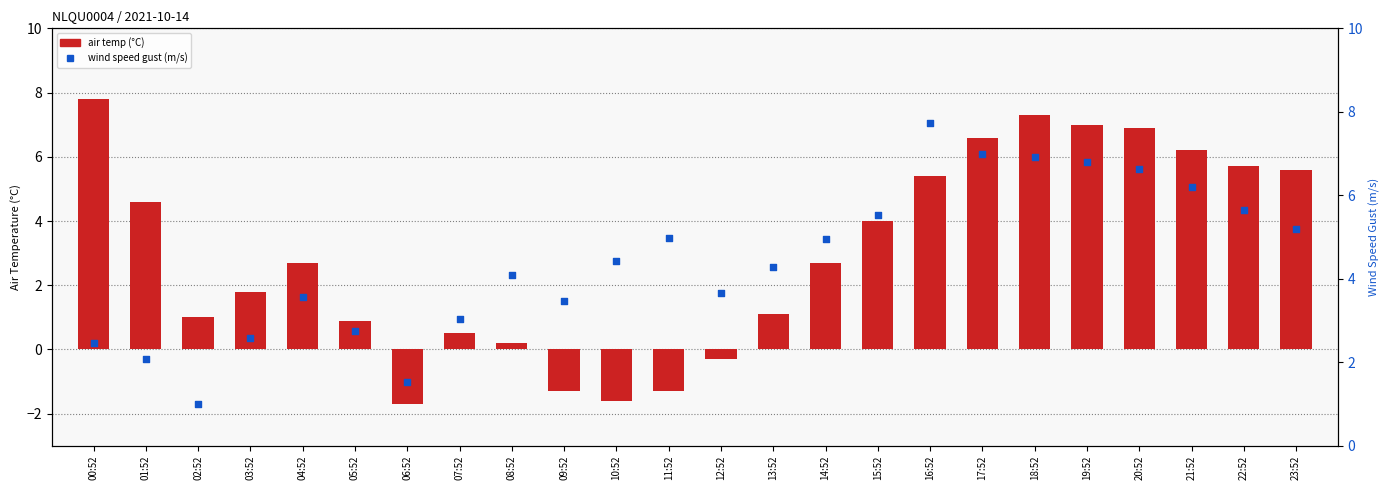

Which series has the largest Y range (max minus min)?

air temp (°C)